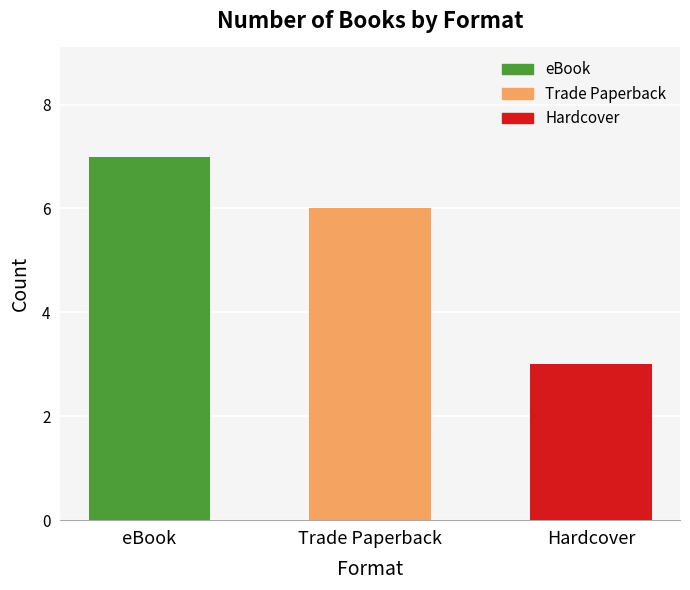

What is the label of the 3rd bar from the left?

Hardcover